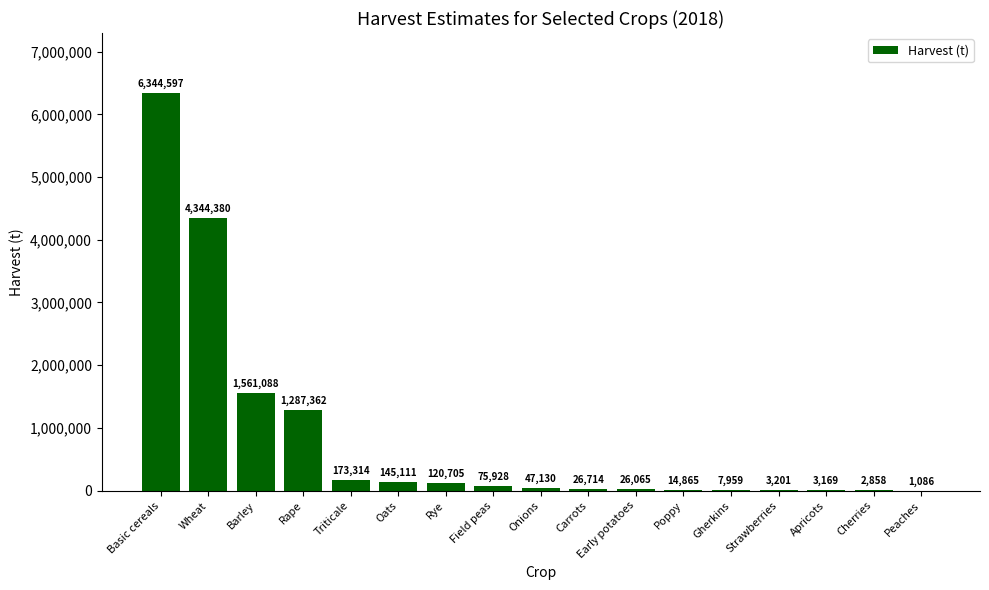

True or false: the data shows 26064.9 at Early potatoes.

True